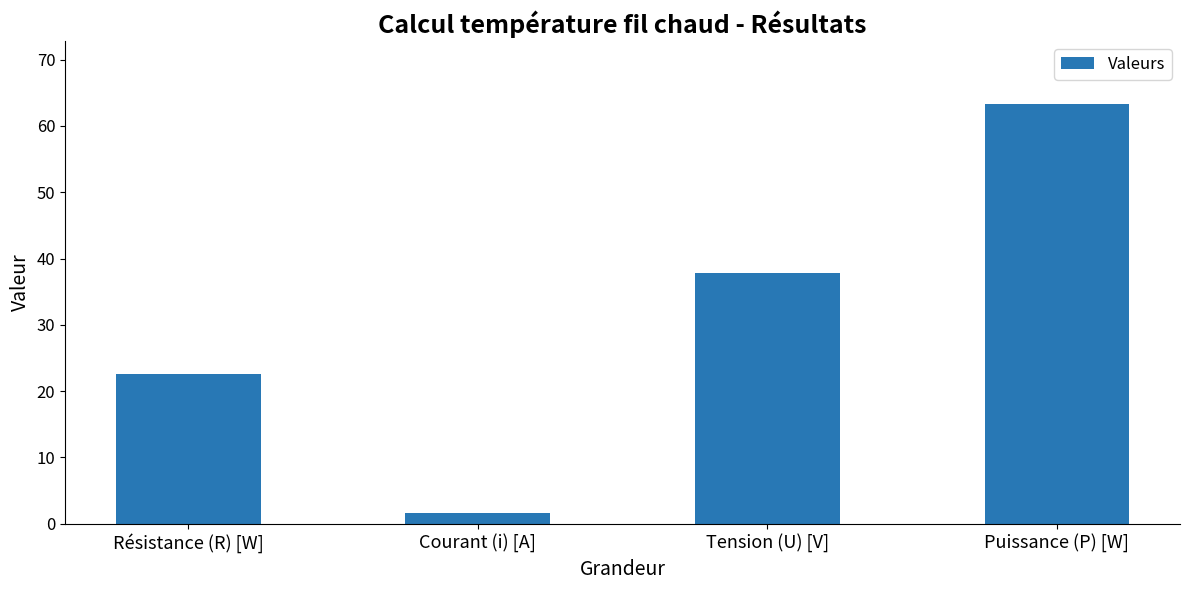

Where does the data first go above 37?

Tension (U) [V]